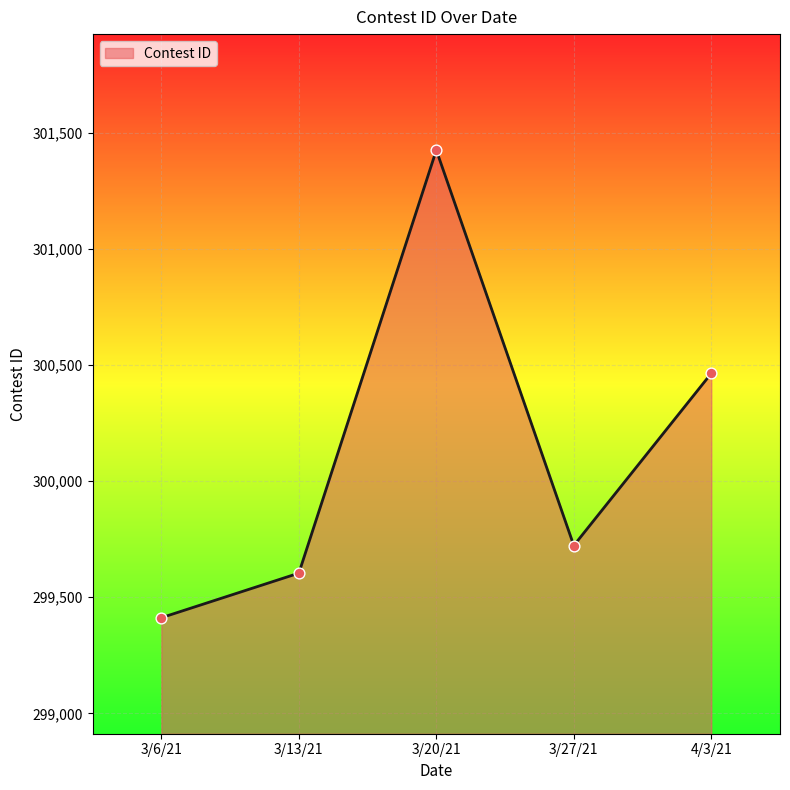

Which has a higher value, 3/20/21 or 3/13/21?

3/20/21